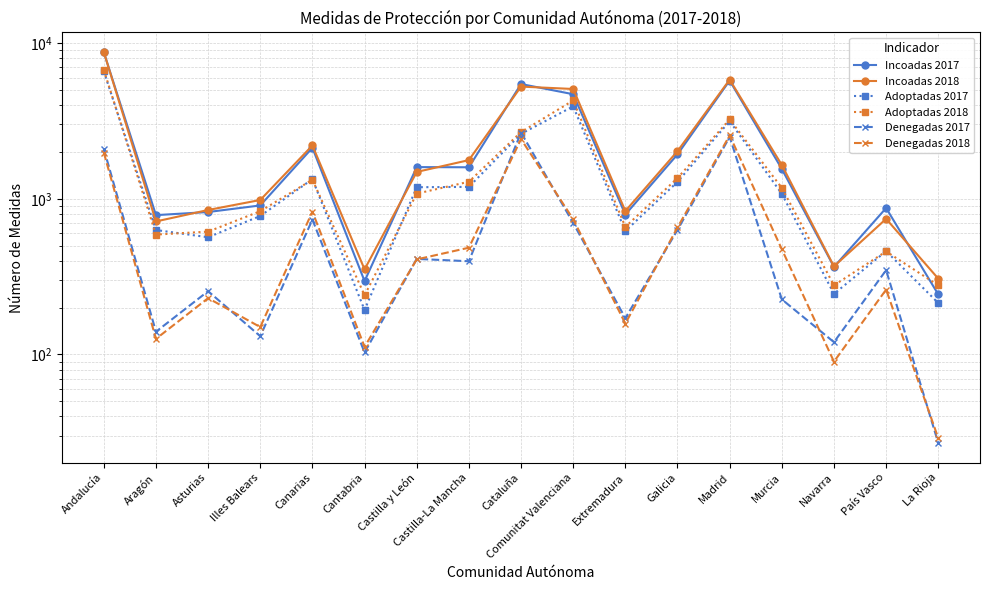

At which label does Incoadas 2017 first exceed 1555?

Andalucía